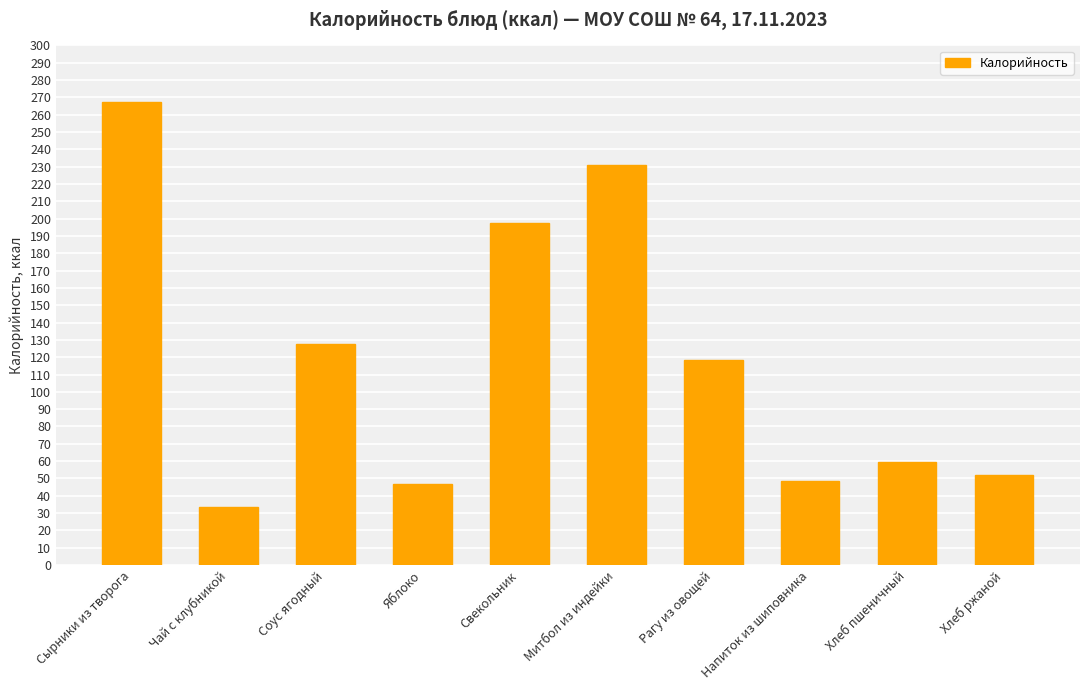

Reading right to left, extract all data points from this chart.

Хлеб ржаной=52.2	Хлеб пшеничный=59.7	Напиток из шиповника=48.3	Рагу из овощей=118.2	Митбол из индейки=231.2	Свекольник=197.4	Яблоко=47.0	Соус ягодный=127.6	Чай с клубникой=33.2	Сырники из творога=267.2